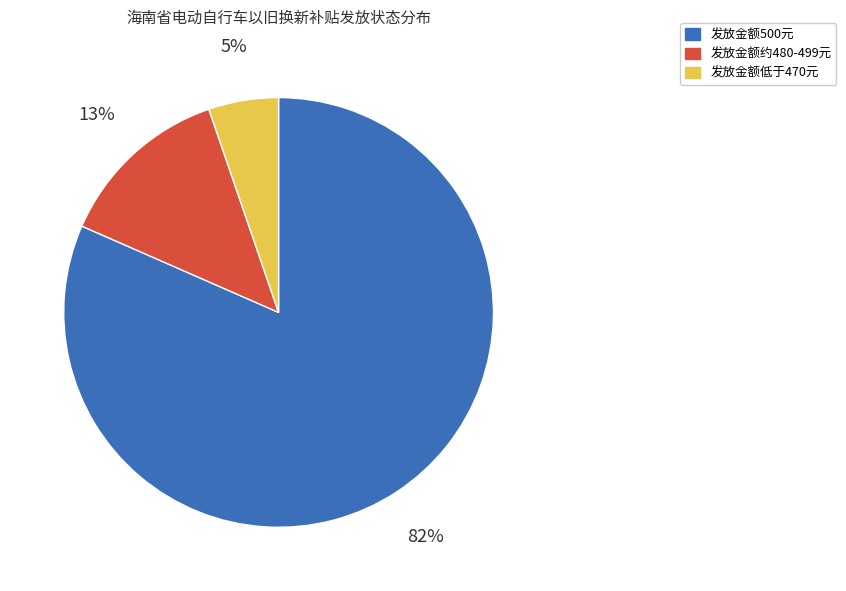

To the nearest percent, what is the average slice percentage?

33%